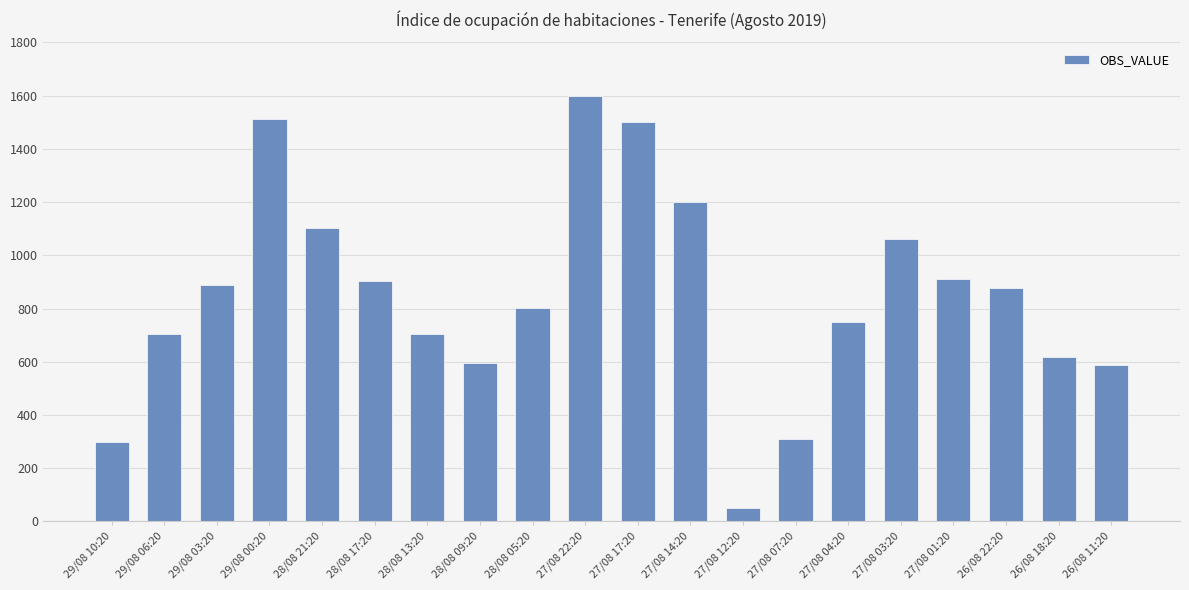

What is the change in value from 29/08 00:20 to 27/08 04:20?

-762